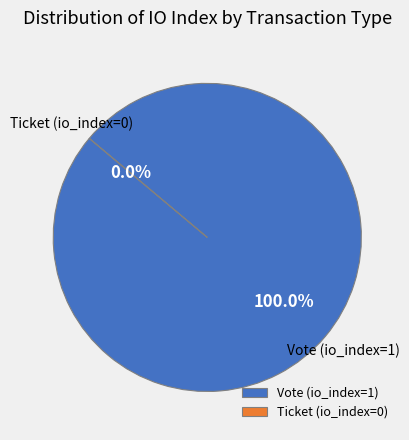

Is there a majority slice in this chart?

Yes